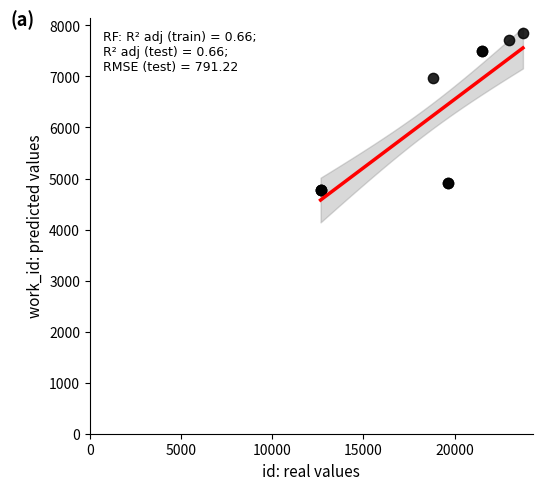

What Y value in the scatter plot is closest to 6314?

6972